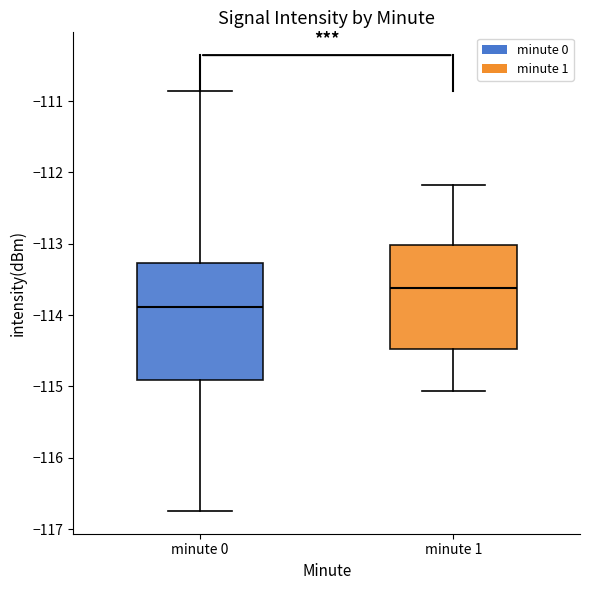

Reading left to right, transcribe this box plot: for each box, give where its median line is, the range the box spans, and where its two whiskers end, as read against the y-axis. The values are not printed on the chart, so give them approximately, as read against the axis.

minute 0: median -113.9, box -114.9 to -113.3, whiskers -116.7 to -110.9
minute 1: median -113.6, box -114.5 to -113.0, whiskers -115.1 to -112.2